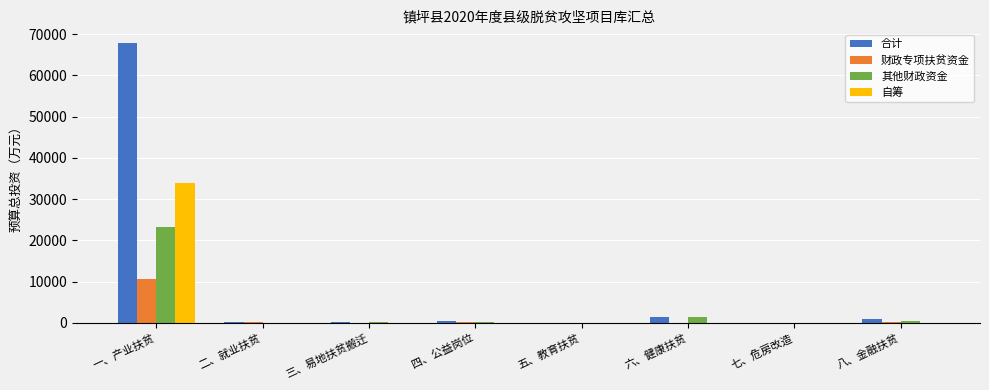

What is the sum of all 财政专项扶贫资金 values?

11094.5